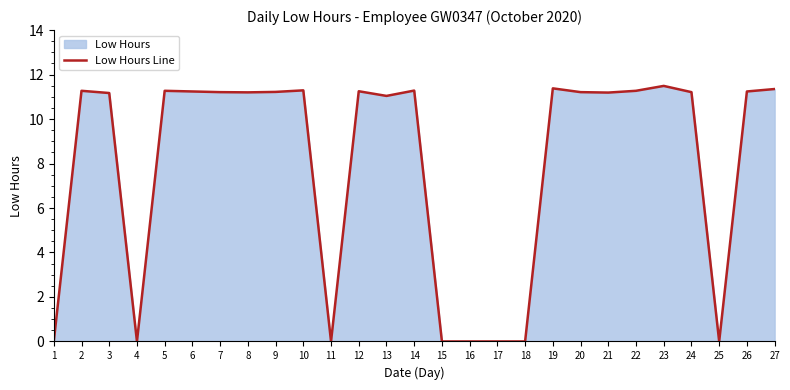

What is the ratio of the value at 14 to the value at 12?

1.0